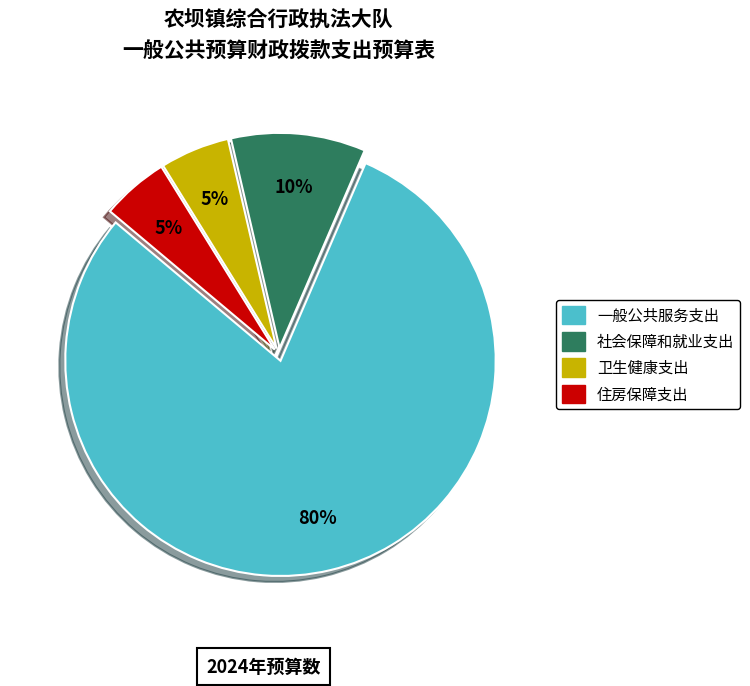

Which slice is the largest?

一般公共服务支出